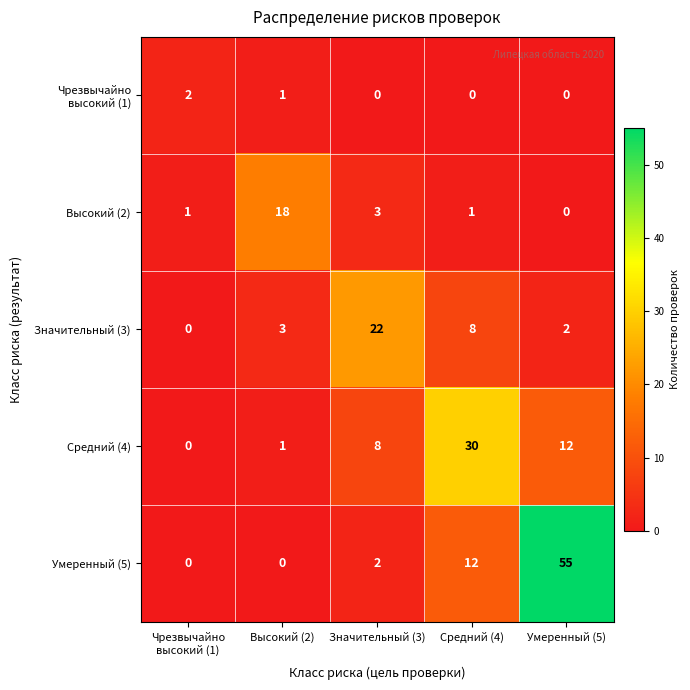

At which category is the sum across all series the highest?

Умеренный (5)